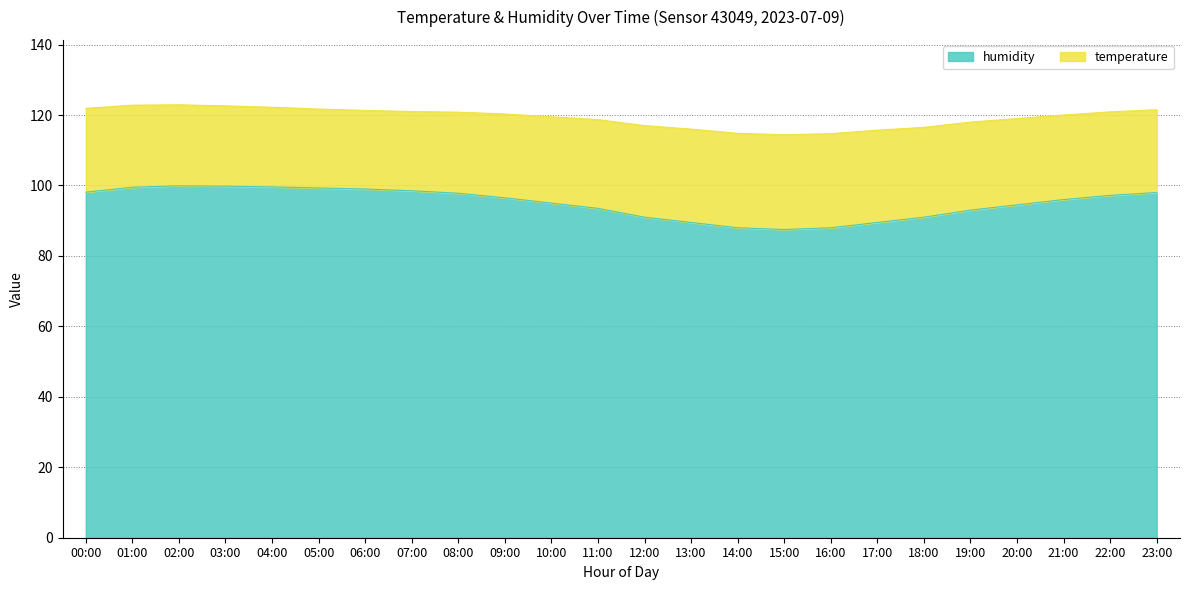

Count the number of categories in the chart.

24